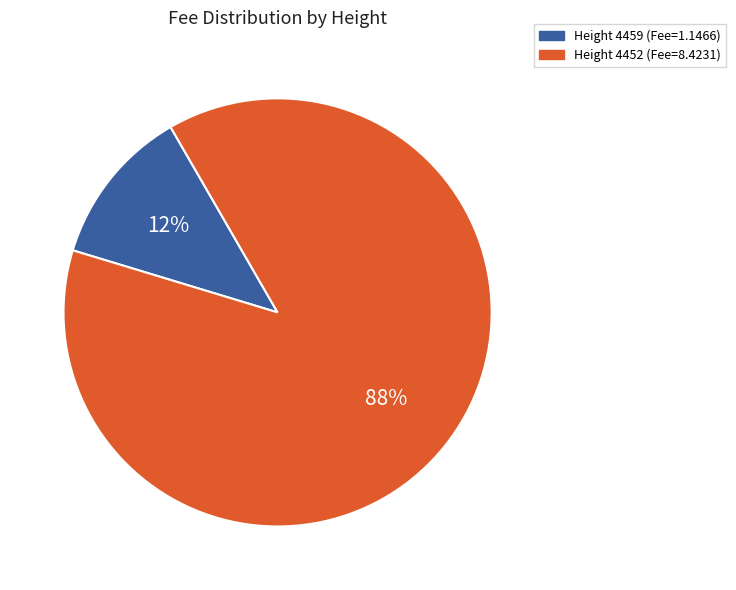

Count the number of slices in the pie.

2